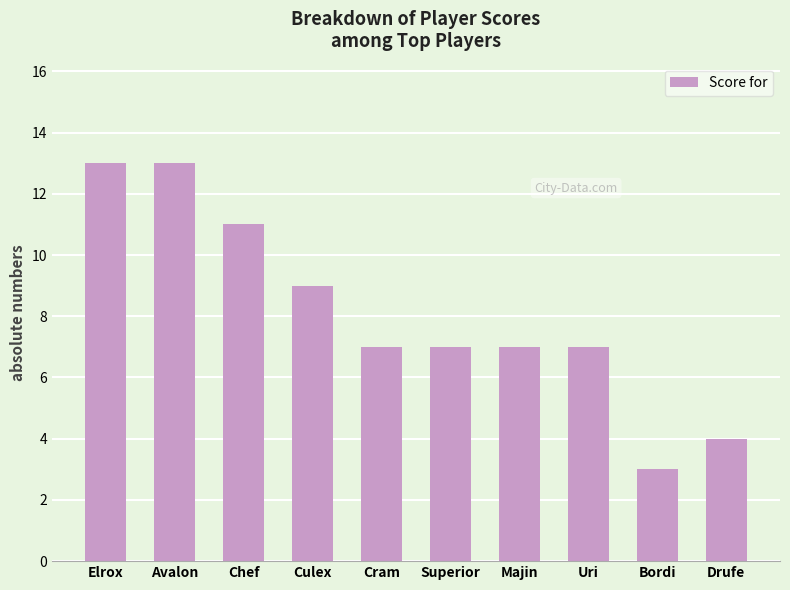

How many distinct data groups are displayed?

1